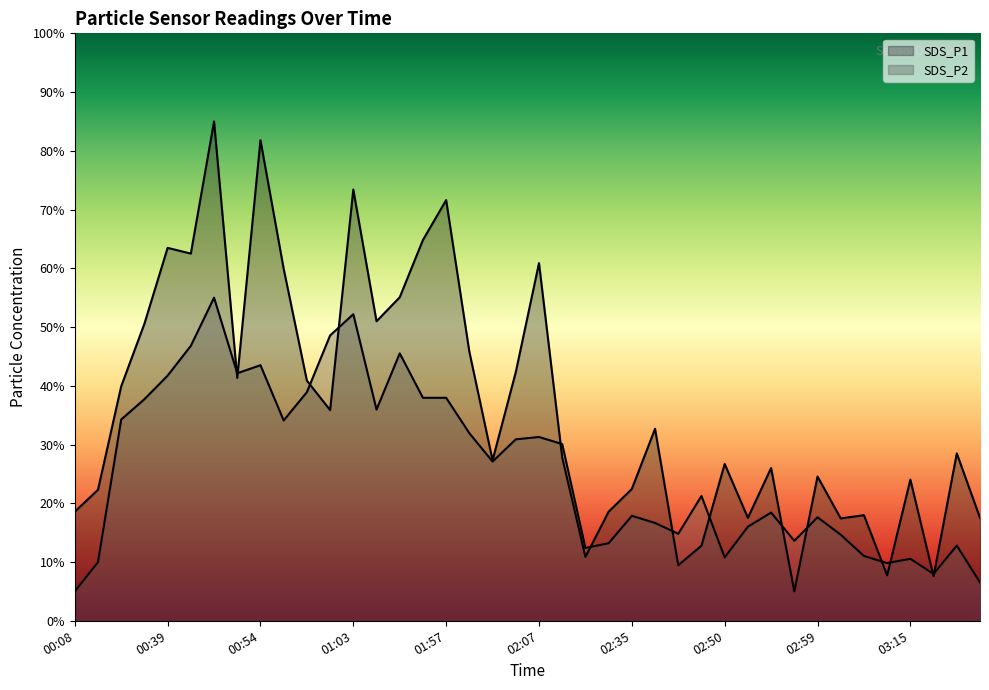

What position from the right is 02:59?

8